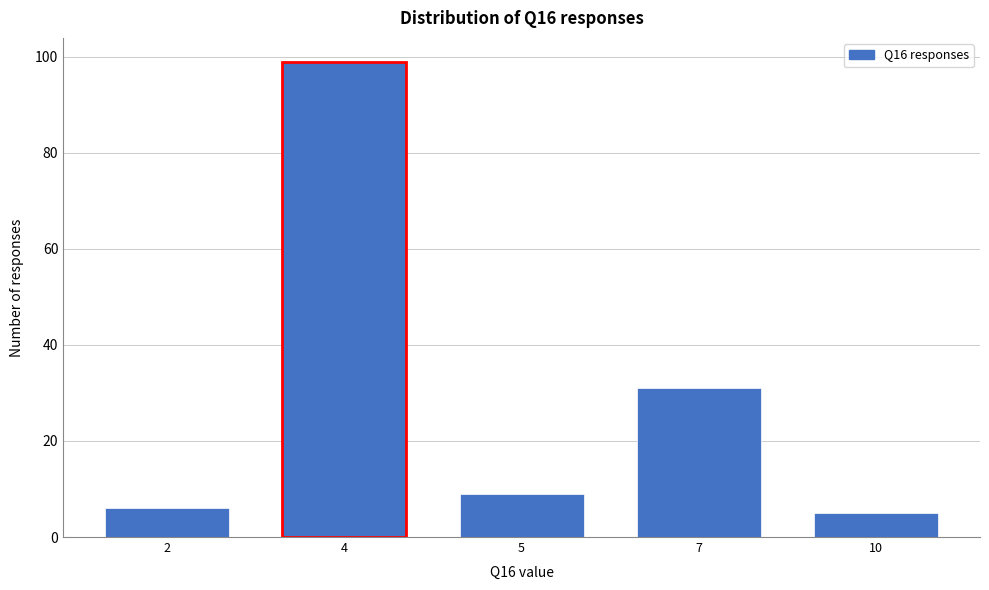

Reading right to left, what are all the values shown in this chart?

5	31	9	99	6